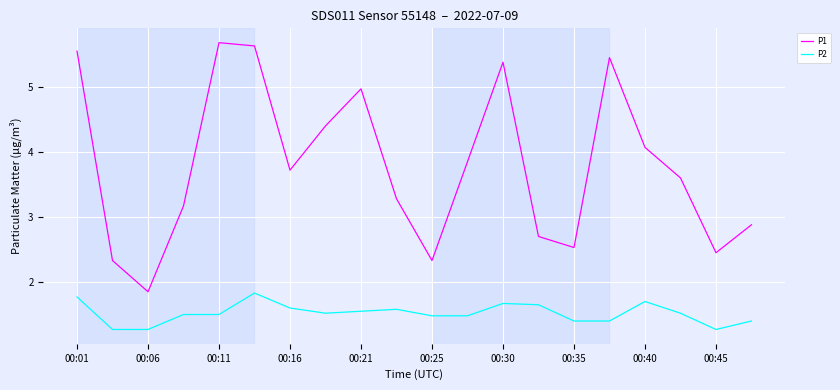

Which series has the largest total across all categories?

P1